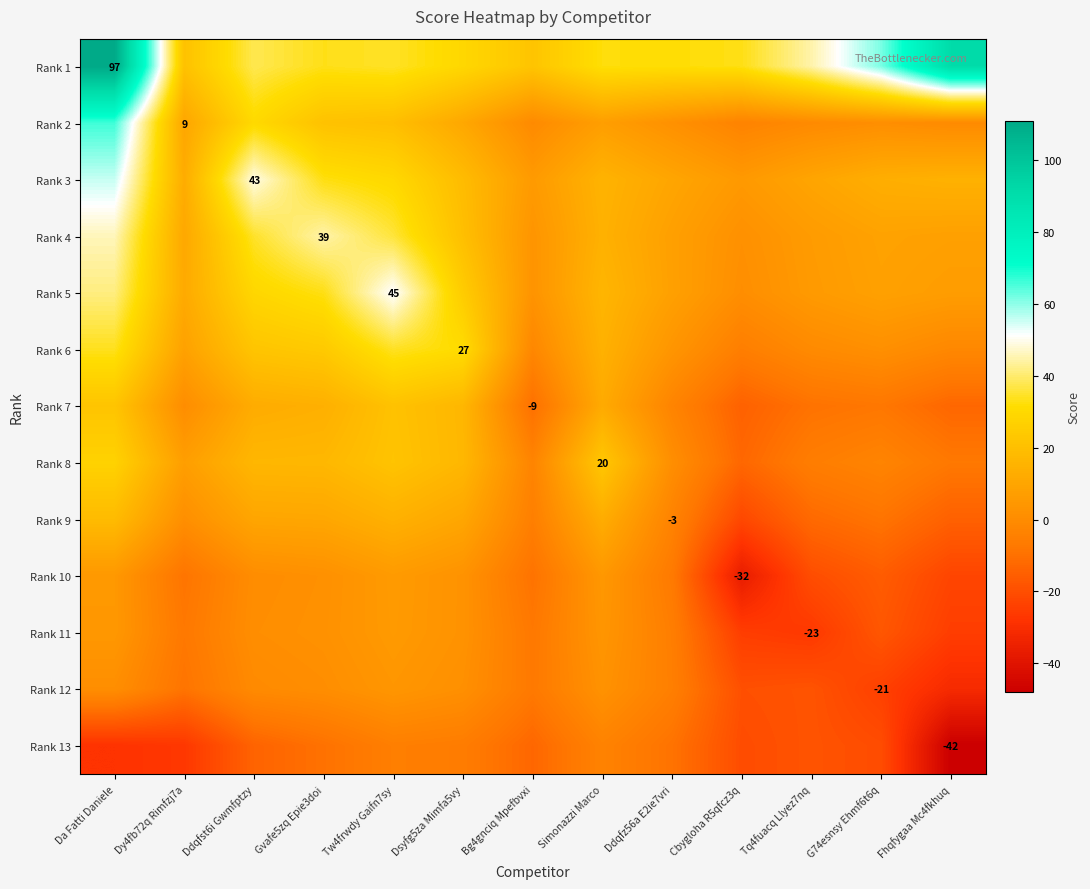

Is it true that Rank 2 equals 38.5 at Da Fatti Daniele?

False